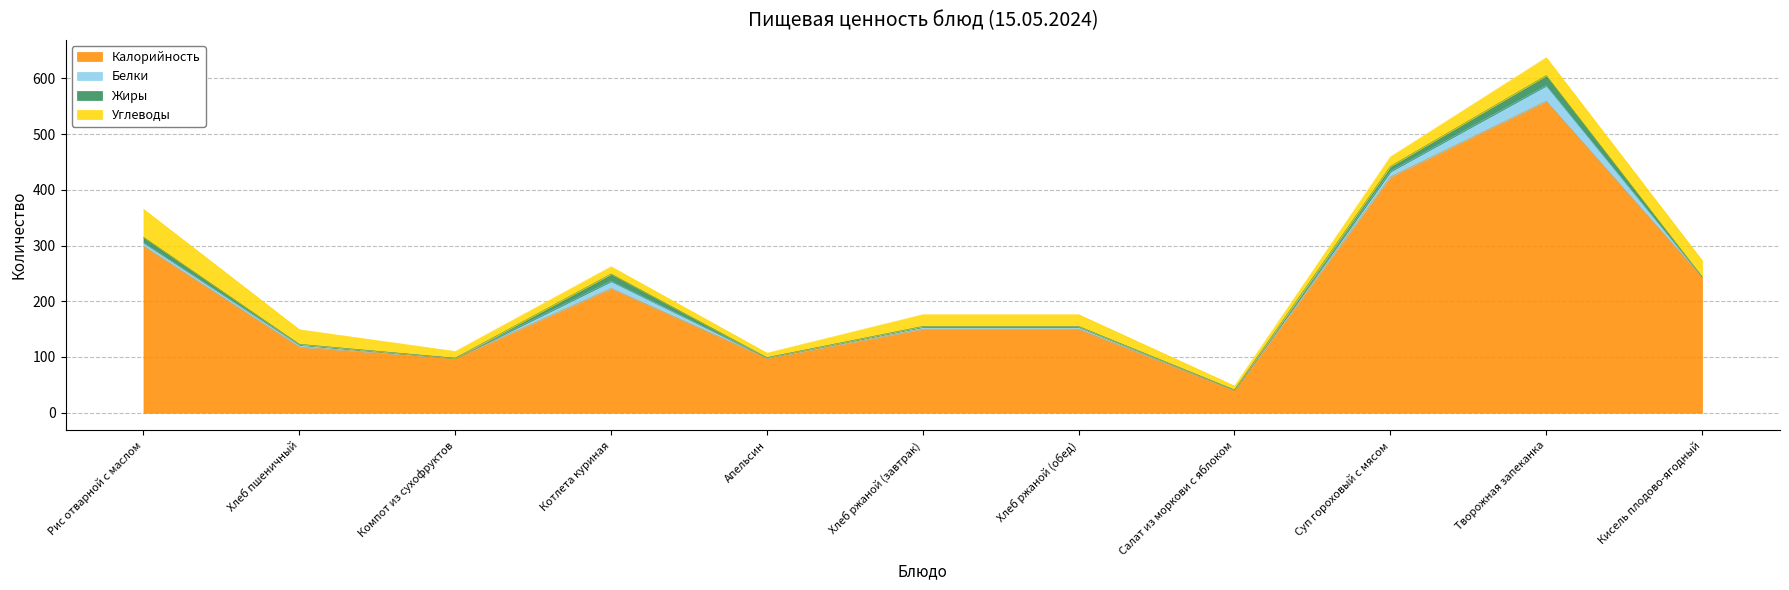

Rank the series by their maximum value, from highest to lowest.

Калорийность, Углеводы, Белки, Жиры